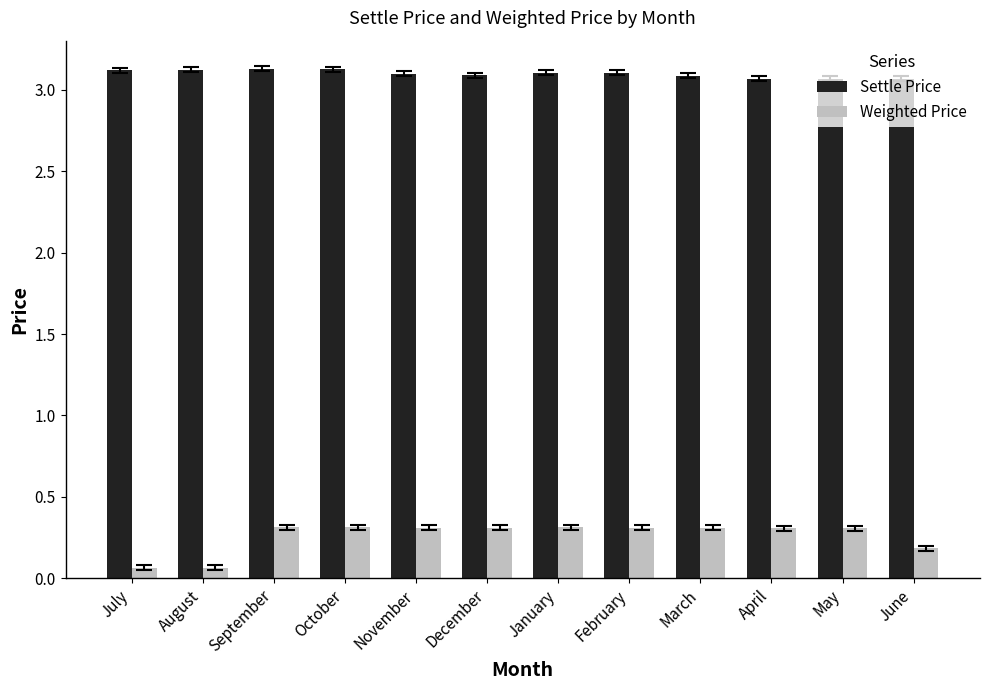

Which series has the largest range (max minus min)?

Weighted Price